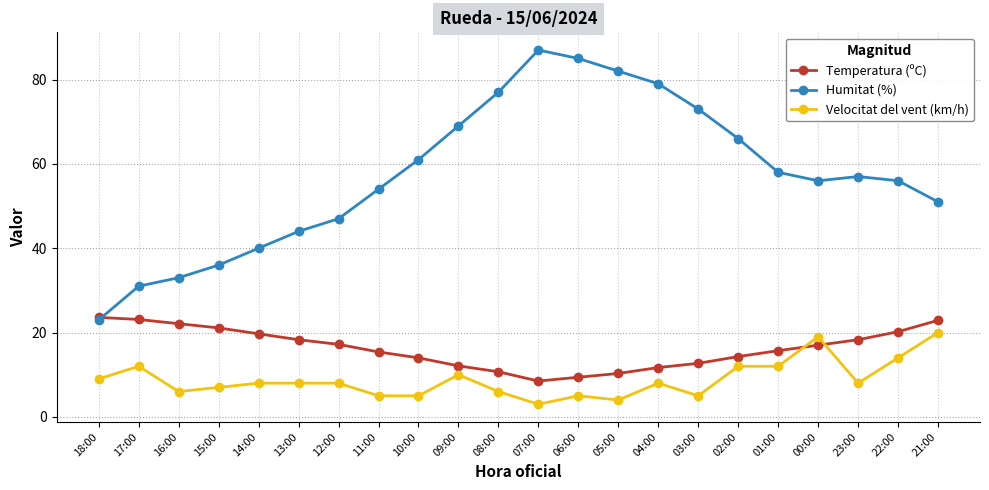

Between which two adjacent categories do Velocitat del vent (km/h) and Temperatura (ºC) first intersect?

01:00 and 00:00